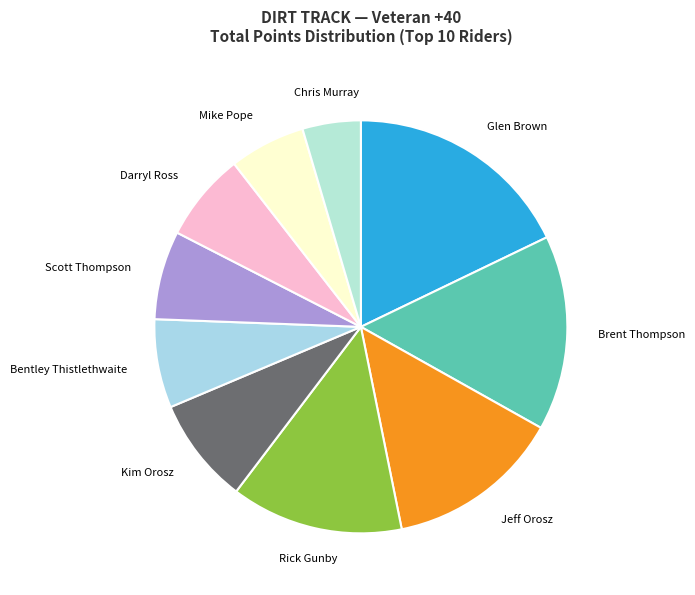

Is it true that Chris Murray is 5% of the pie?

True